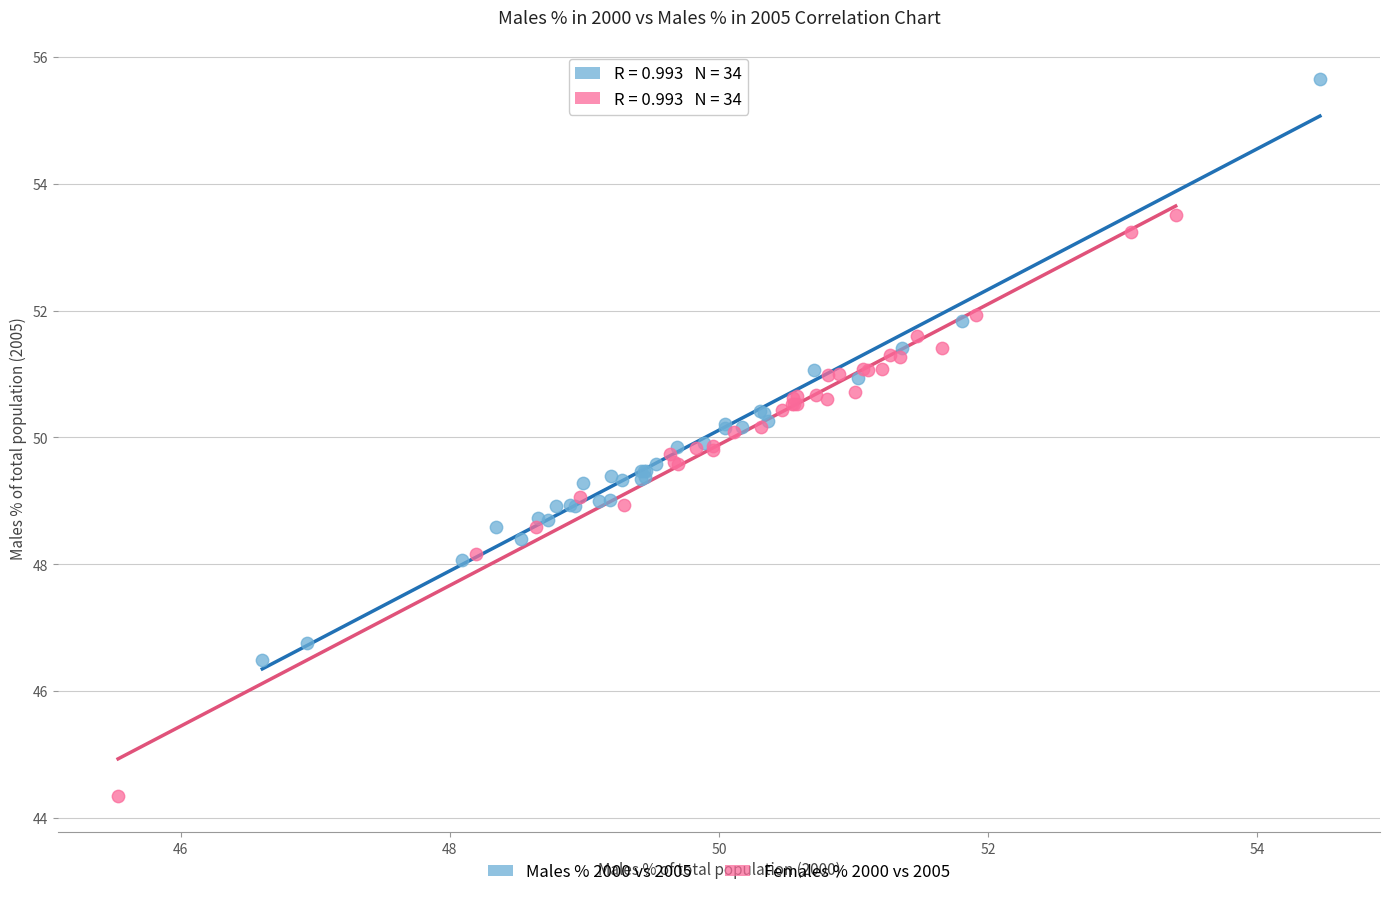

Which series contains the lowest Y value?

Females % 2000 vs 2005